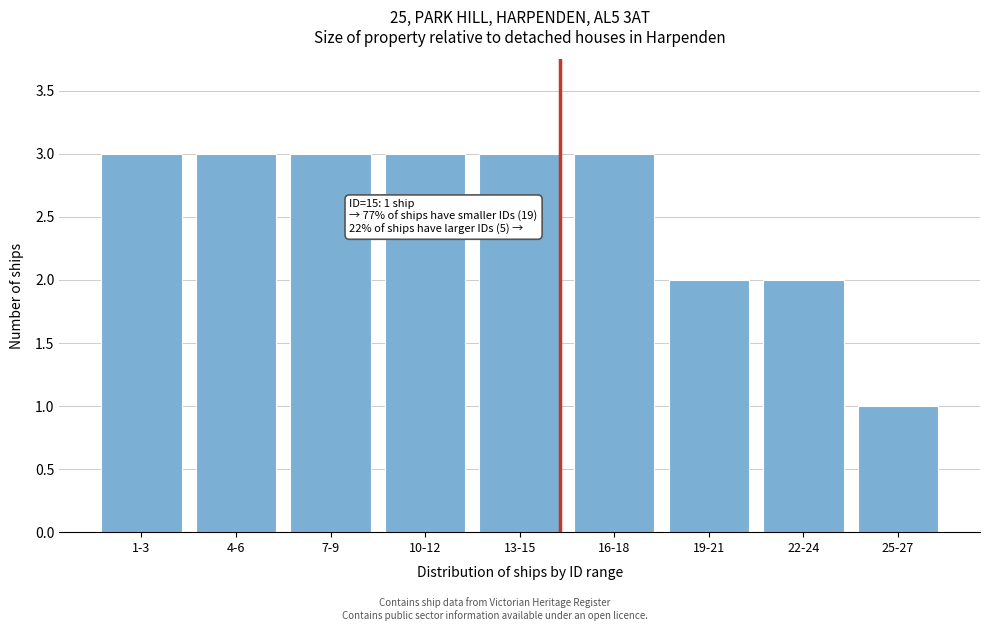

Reading right to left, extract all data points from this chart.

25-27=1	22-24=2	19-21=2	16-18=3	13-15=3	10-12=3	7-9=3	4-6=3	1-3=3